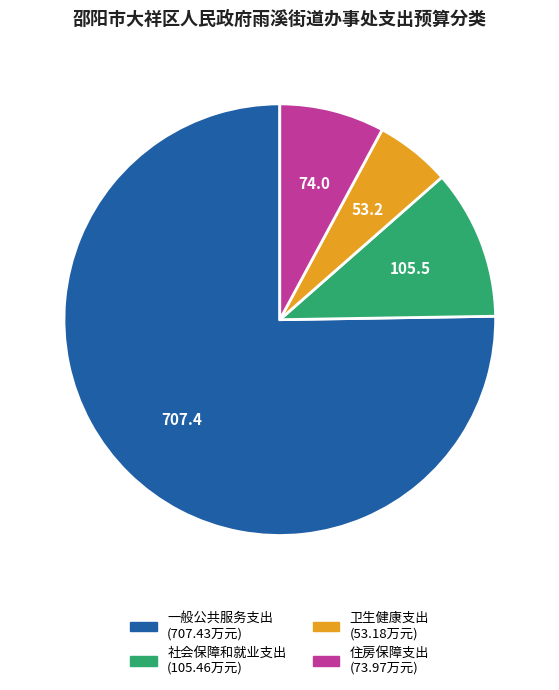

Is 卫生健康支出 the majority of the pie?

No